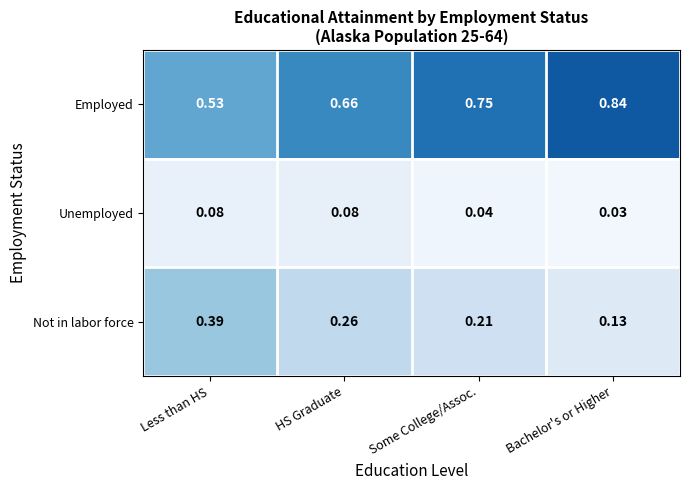

Which series has the widest spread of values?

Employed